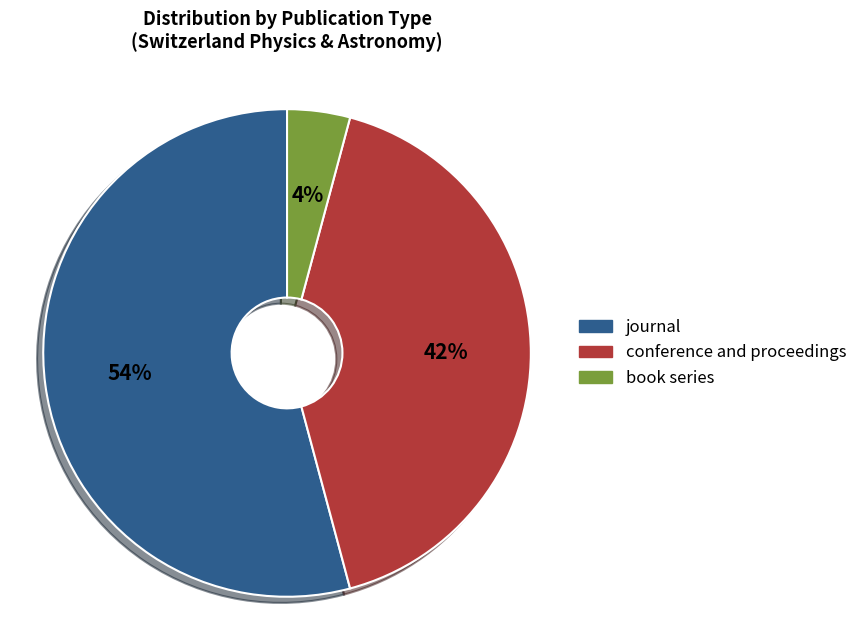

Is it true that book series is 4% of the pie?

True